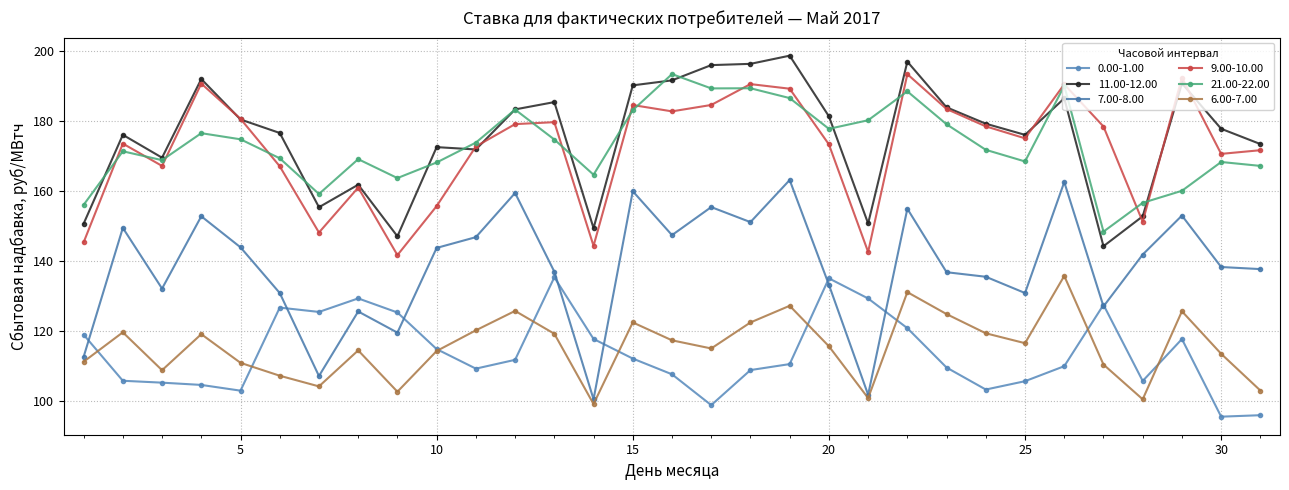

Between which two adjacent categories do 21.00-22.00 and 11.00-12.00 first intersect?

1 and 2